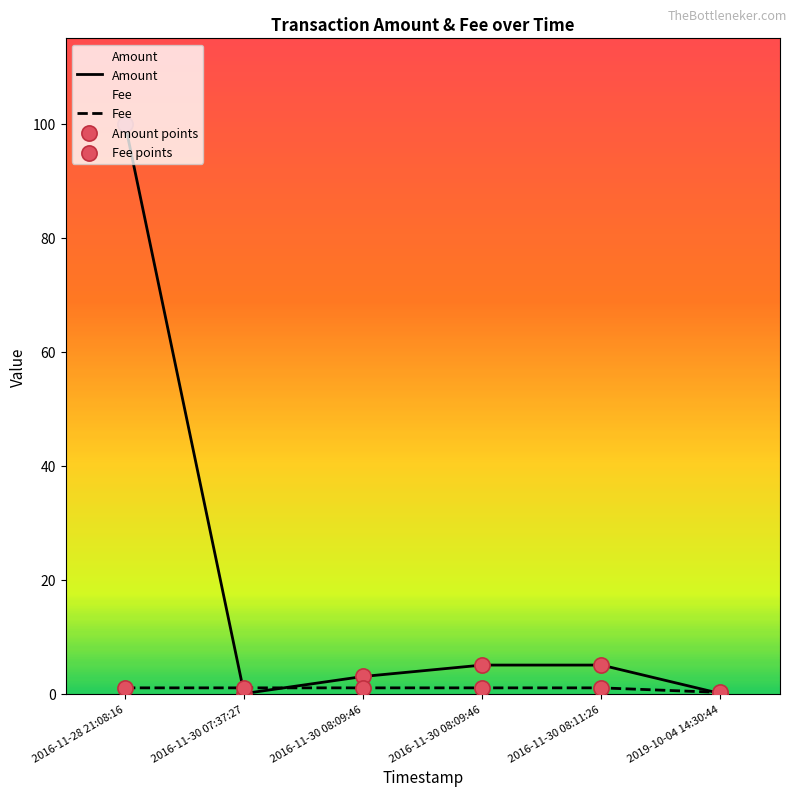

Which series contains the lowest Y value?

Fee